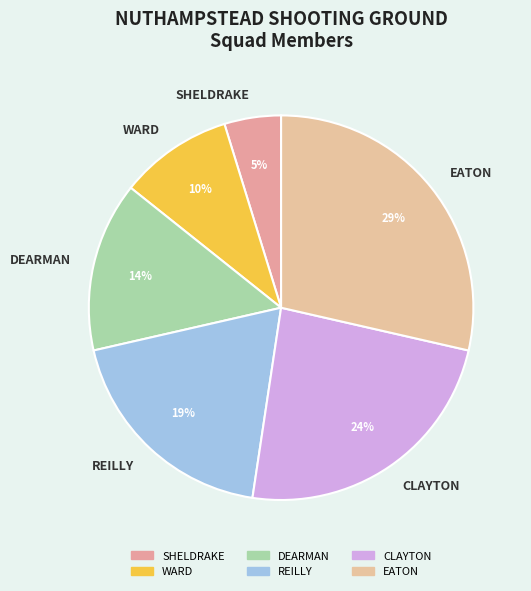

Between CLAYTON and DEARMAN, which is larger?

CLAYTON